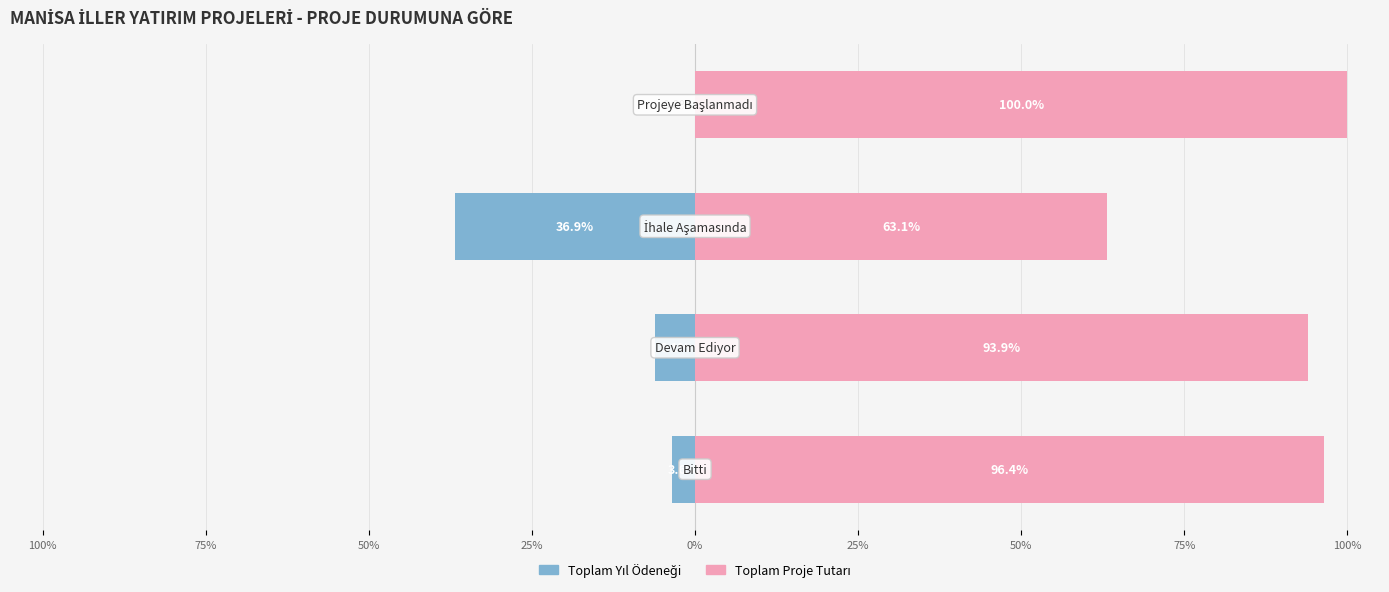

What are all the series names shown in the legend?

Toplam Yıl Ödeneği, Toplam Proje Tutarı